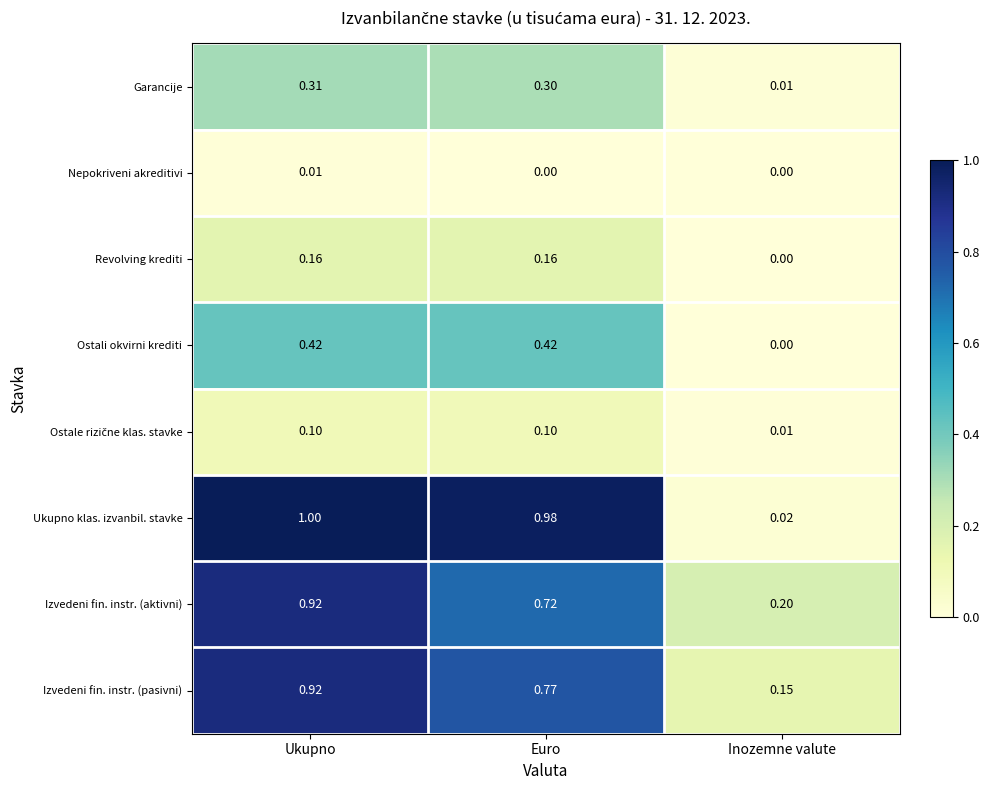

Which series has the widest spread of values?

Ukupno klas. izvanbil. stavke